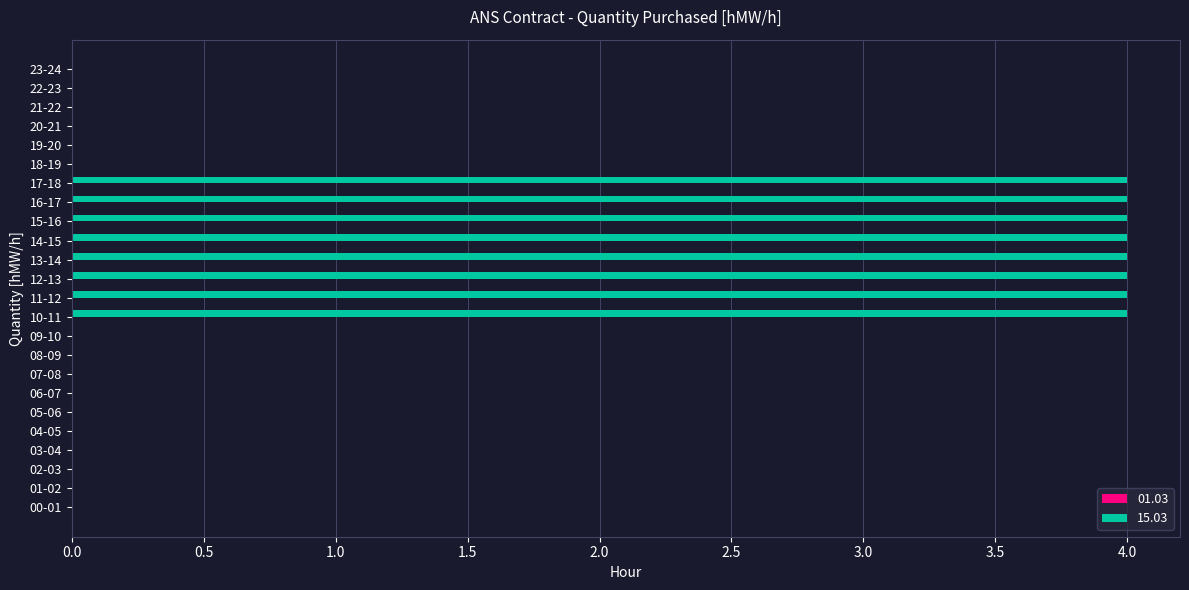

Between 15-16 and 04-05, which is larger?

15-16